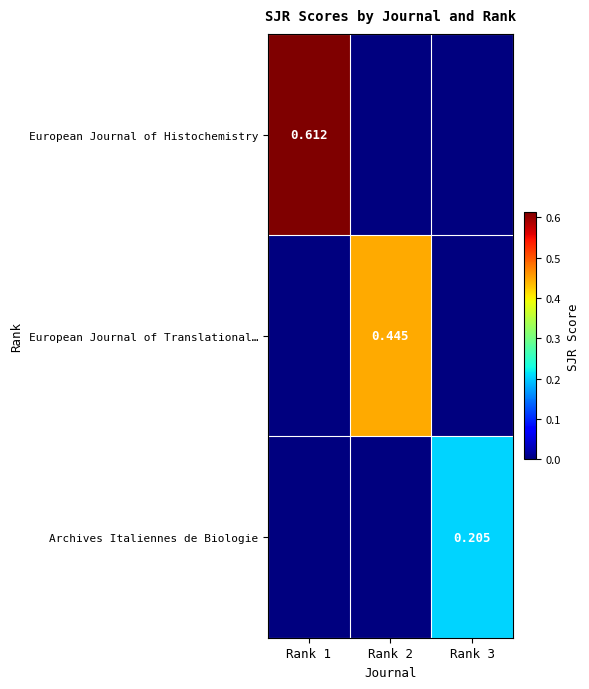

Rank the categories by European Journal of Translational… value from highest to lowest.

Rank 2, Rank 1, Rank 3